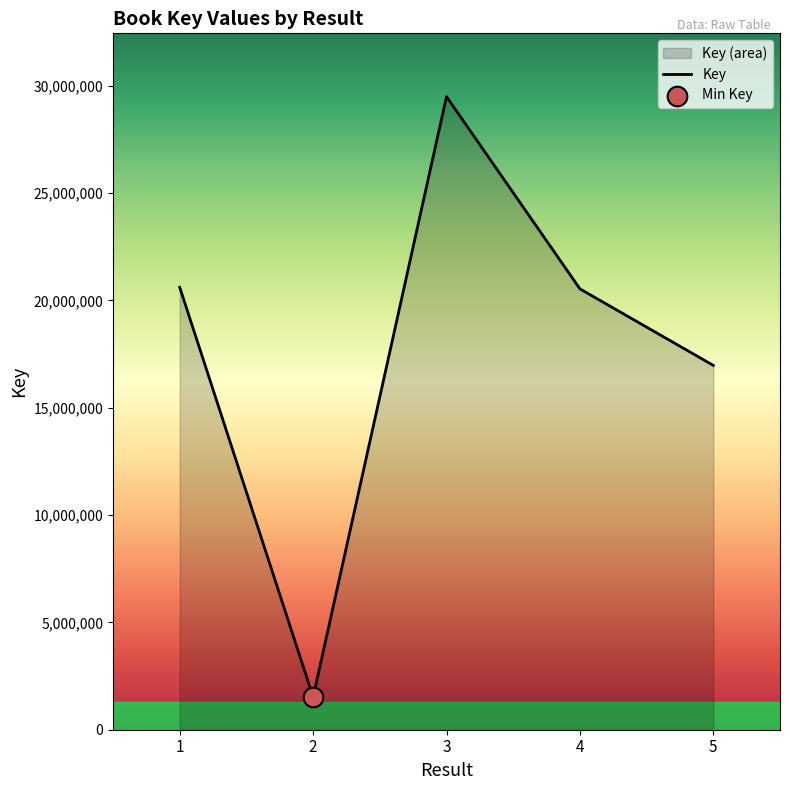

Which has a higher value, 1 or 2?

1